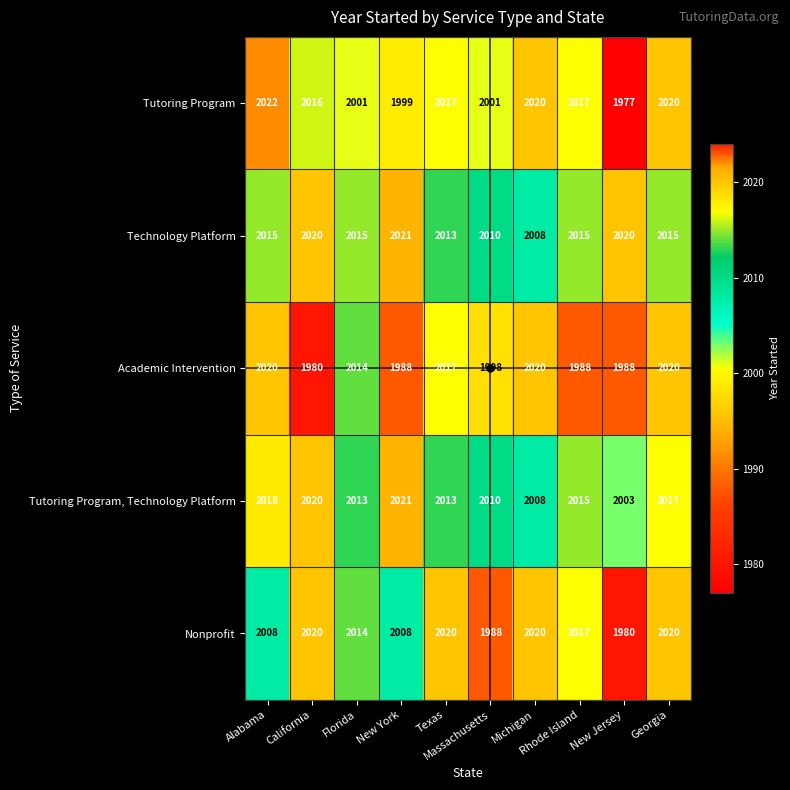

Which series has the largest range (max minus min)?

Tutoring Program